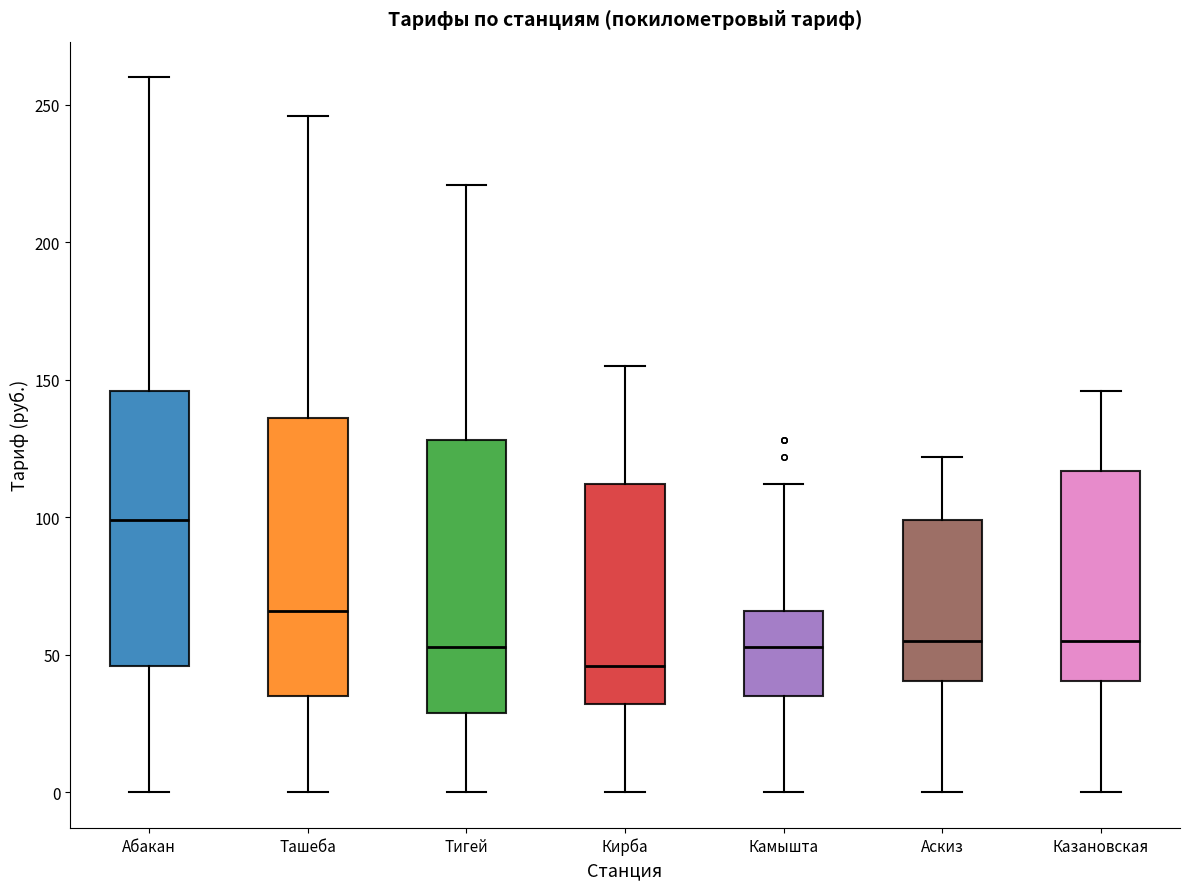

Reading left to right, transcribe this box plot: for each box, give where its median line is, the range the box spans, and where its two whiskers end, as read against the y-axis. The values are not printed on the chart, so give them approximately, as read against the axis.

Абакан: median 100, box 45 to 145, whiskers 0 to 260
Ташеба: median 65, box 35 to 135, whiskers 0 to 245
Тигей: median 55, box 30 to 130, whiskers 0 to 220
Кирба: median 45, box 30 to 110, whiskers 0 to 155
Камышта: median 55, box 35 to 65, whiskers 0 to 110
Аскиз: median 55, box 40 to 100, whiskers 0 to 120
Казановская: median 55, box 40 to 115, whiskers 0 to 145